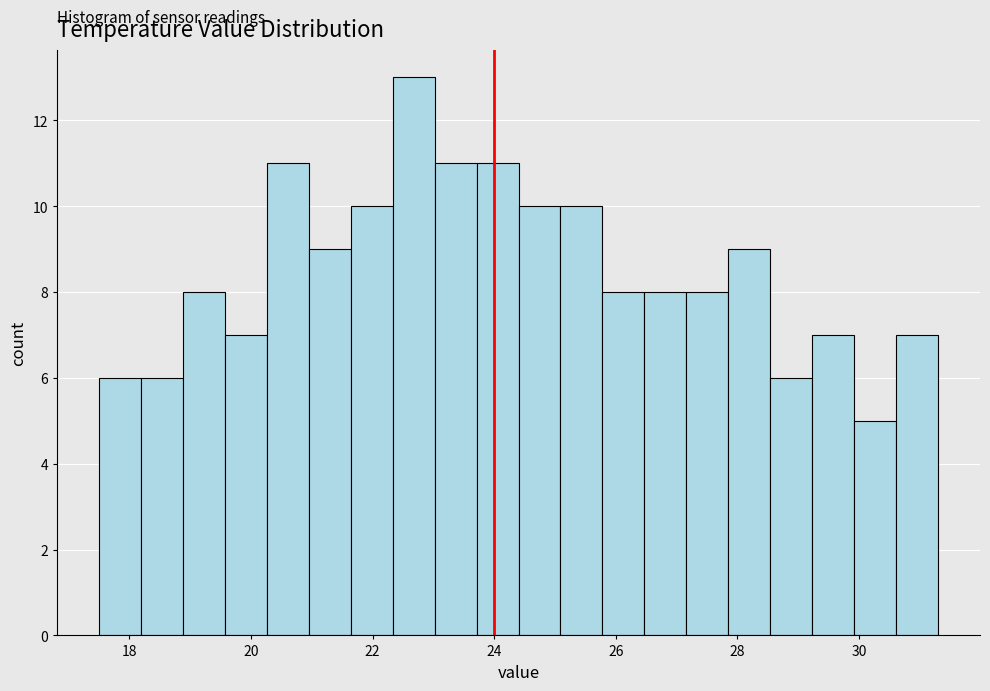

Read against the x-axis, roughly where is the centre of the tallest bar?

22.6